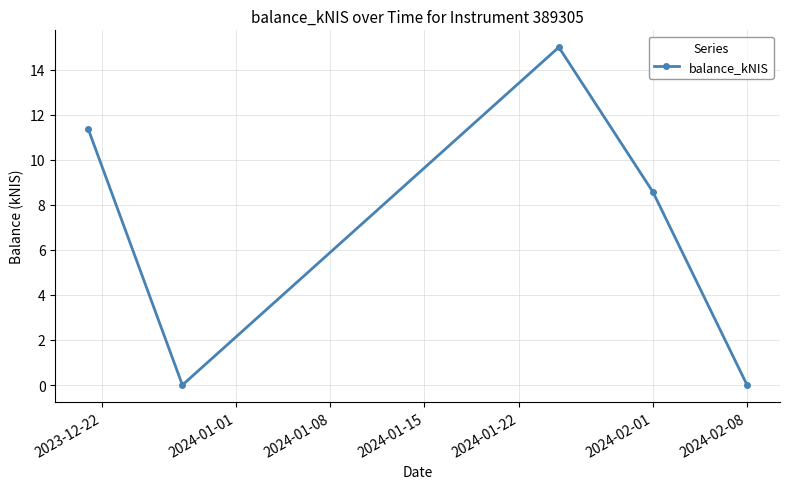

True or false: there are more than 2 points higher than both neighbors.

False